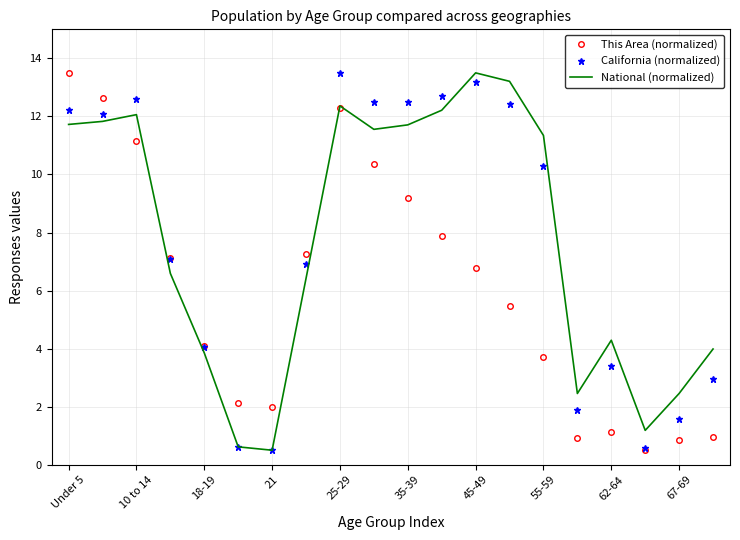

What is the highest value of the This Area (normalized) series?

13.5